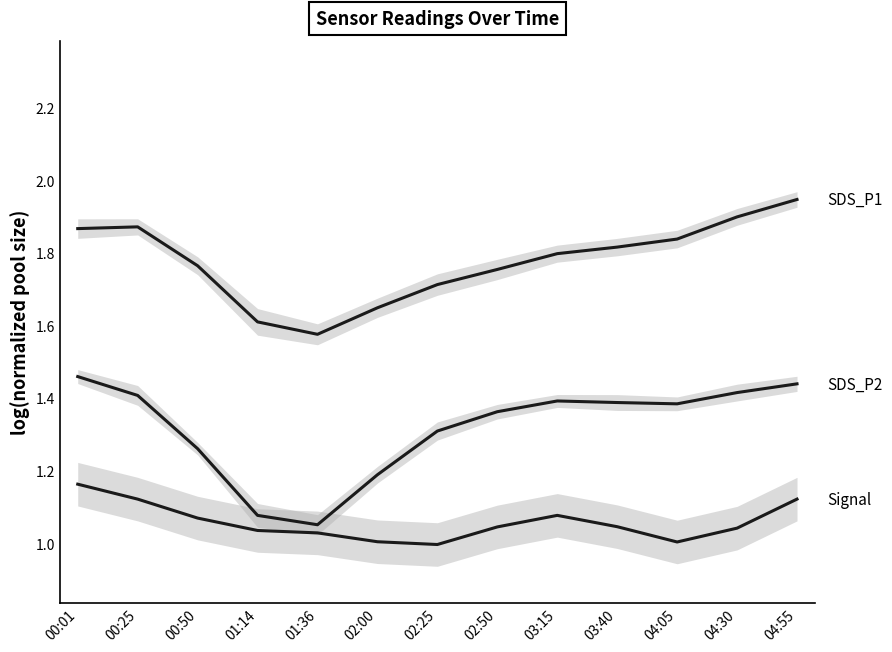

Which series has the largest range (max minus min)?

SDS_P2